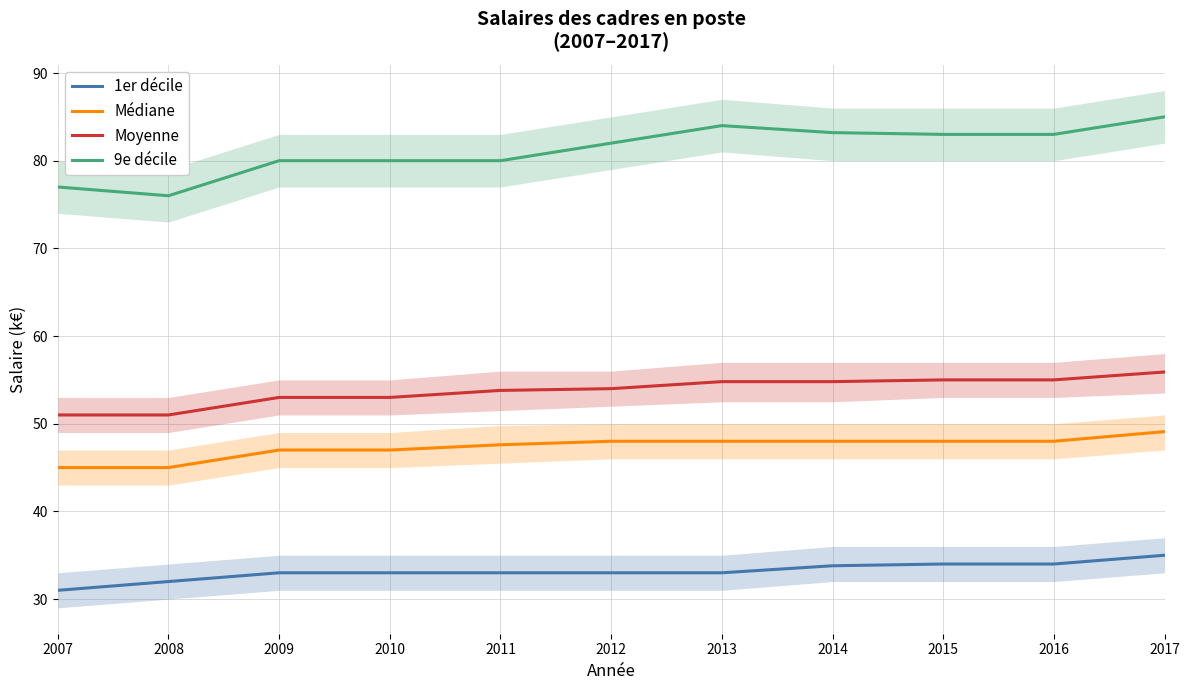

What is the maximum value for Médiane?

49.1